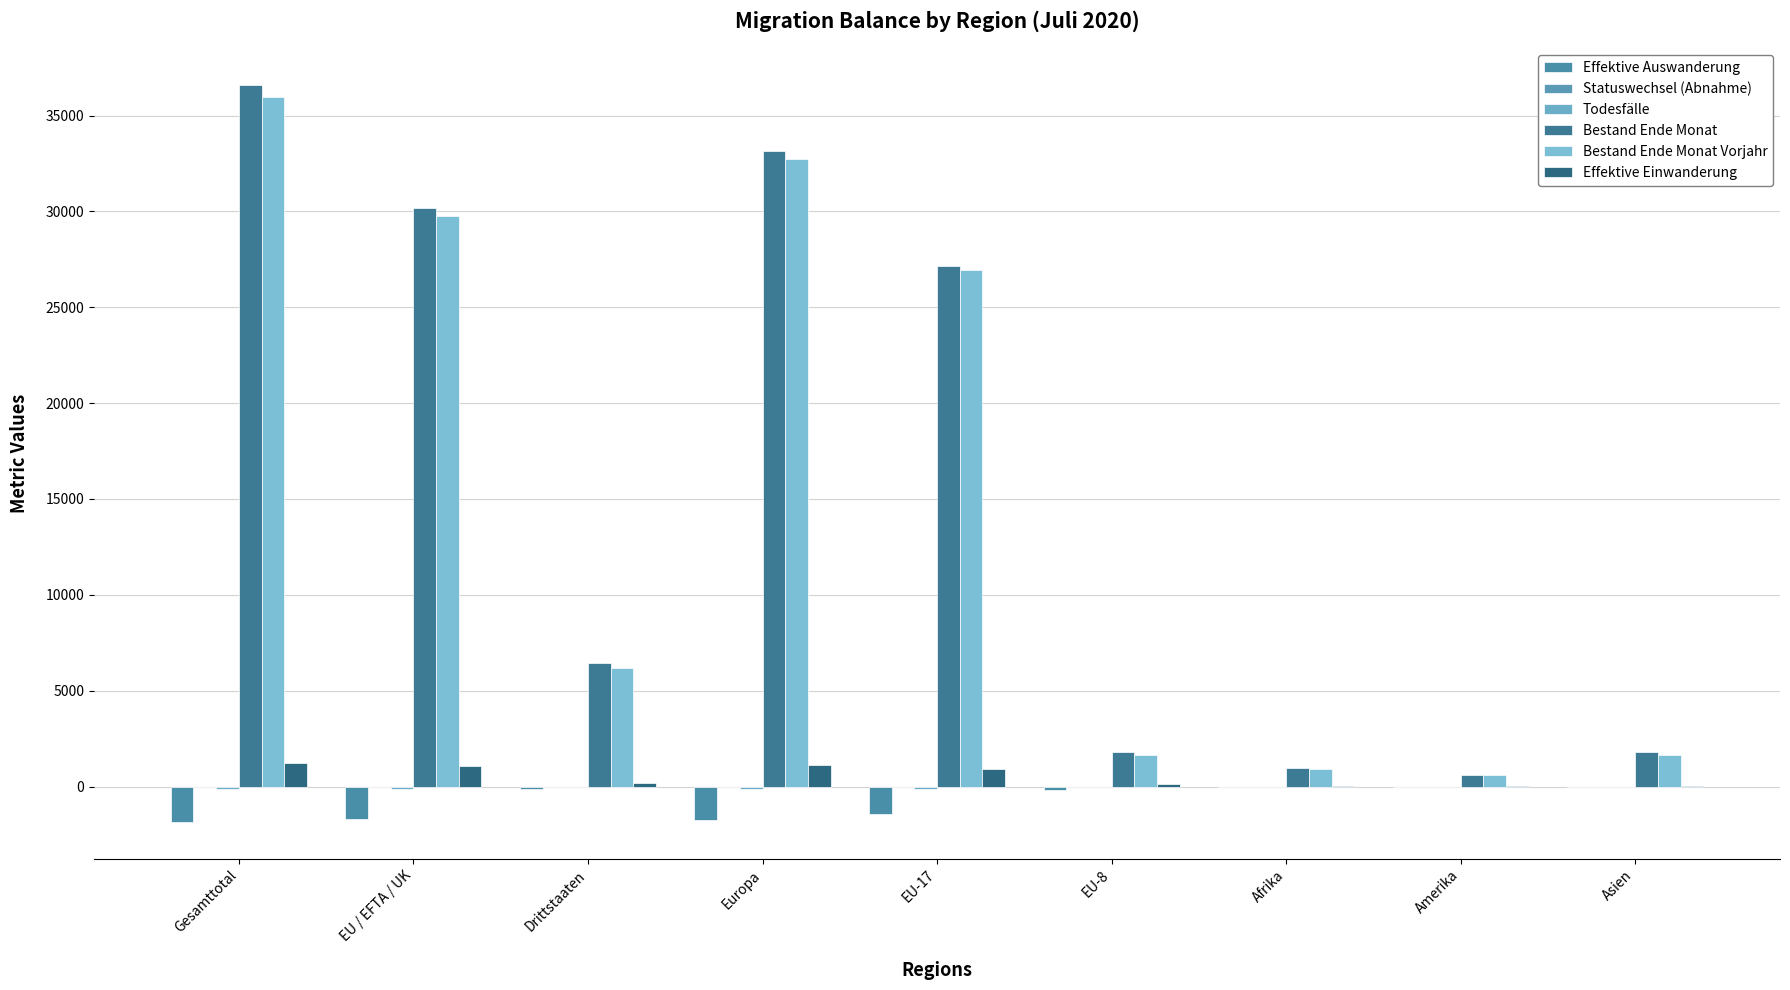

What is the average value of the Bestand Ende Monat Vorjahr series?

15160